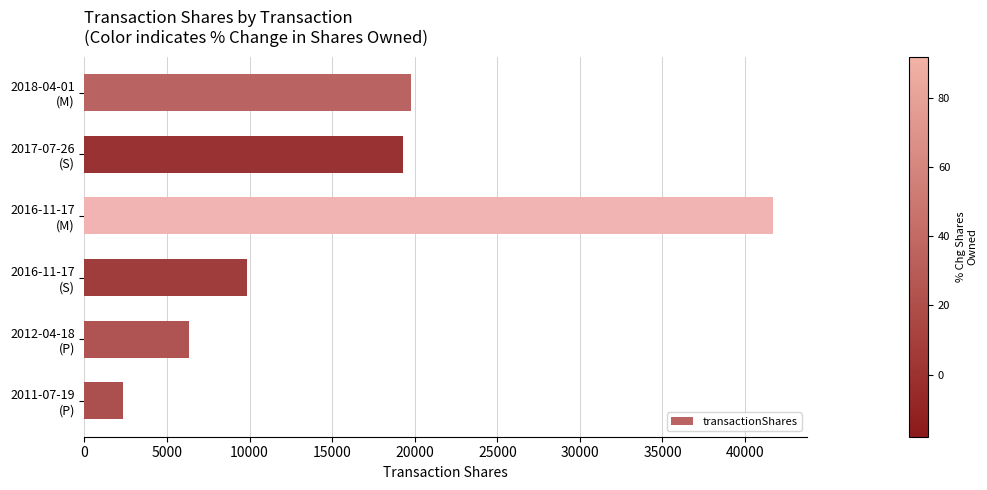

What is the average value?

16539